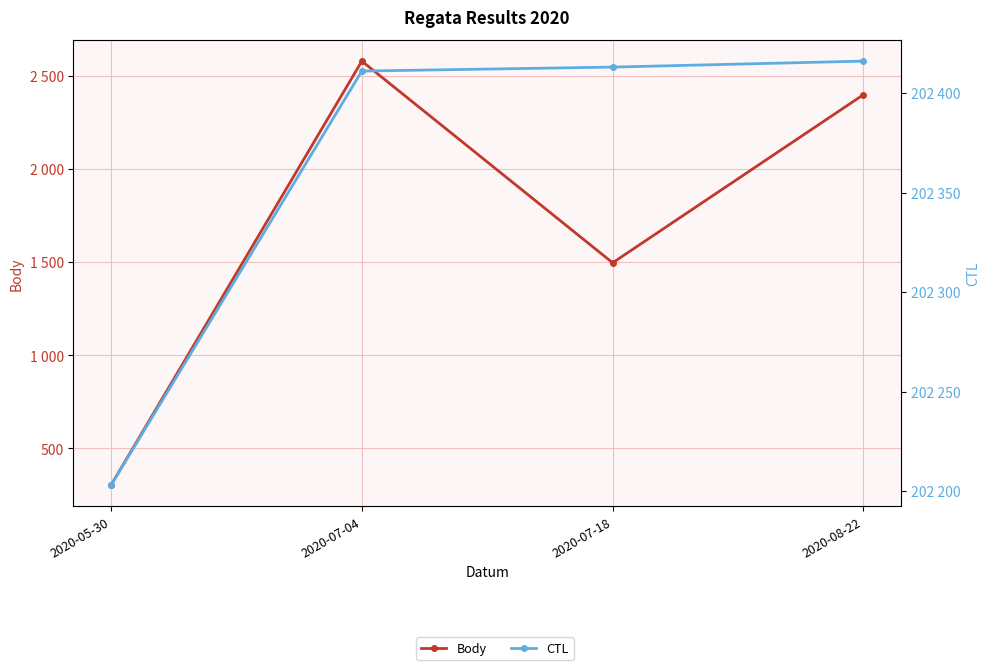

What is the value of the CTL point at the 1st from the left?

202203